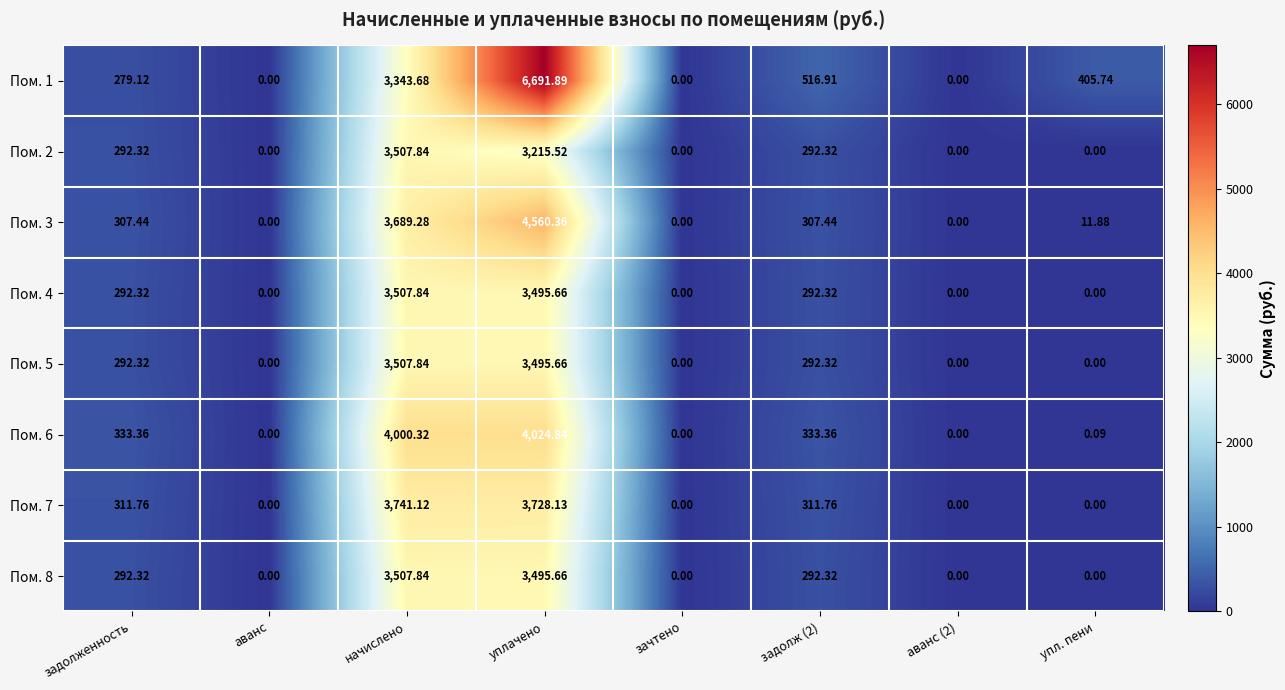

At which label is Пом. 3 closest to 2280?

начислено